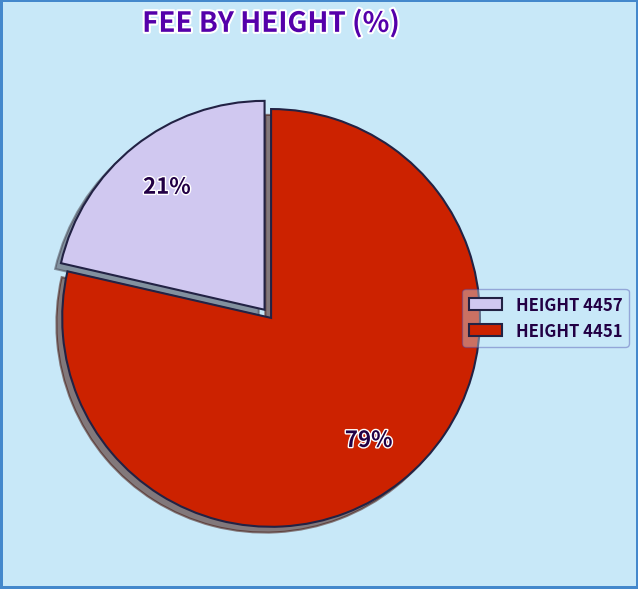

Is it true that HEIGHT 4451 is 92% of the pie?

False